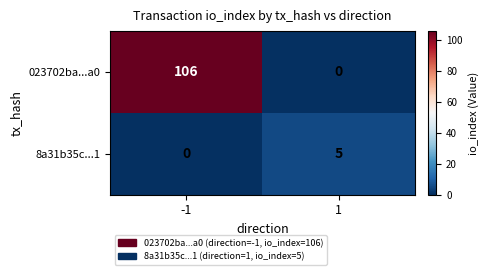

At which category is the sum across all series the highest?

-1